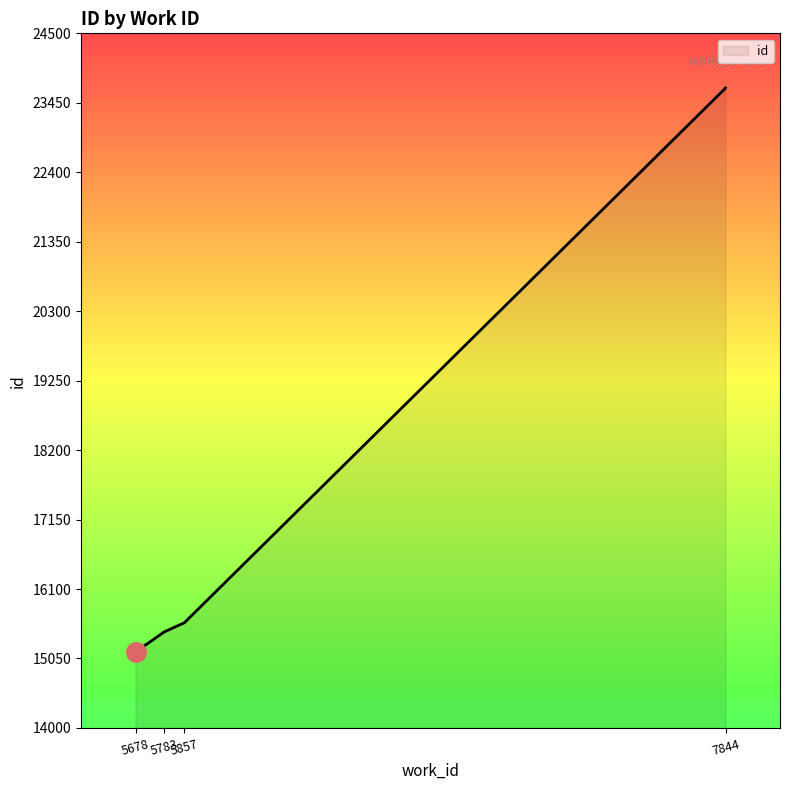

How many data points are less than 15589?

3